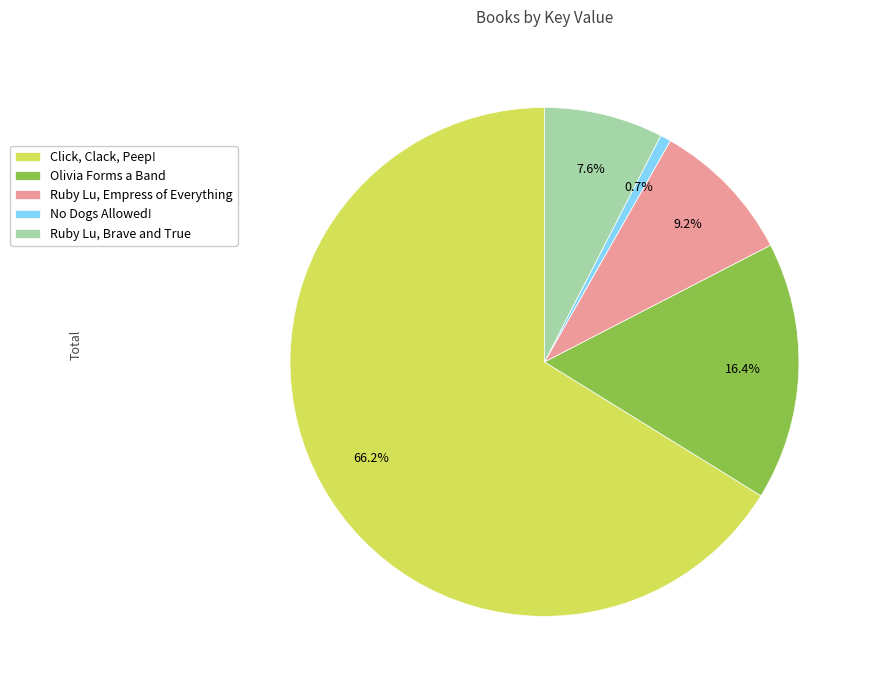

To the nearest percent, what is the average slice percentage?

20%